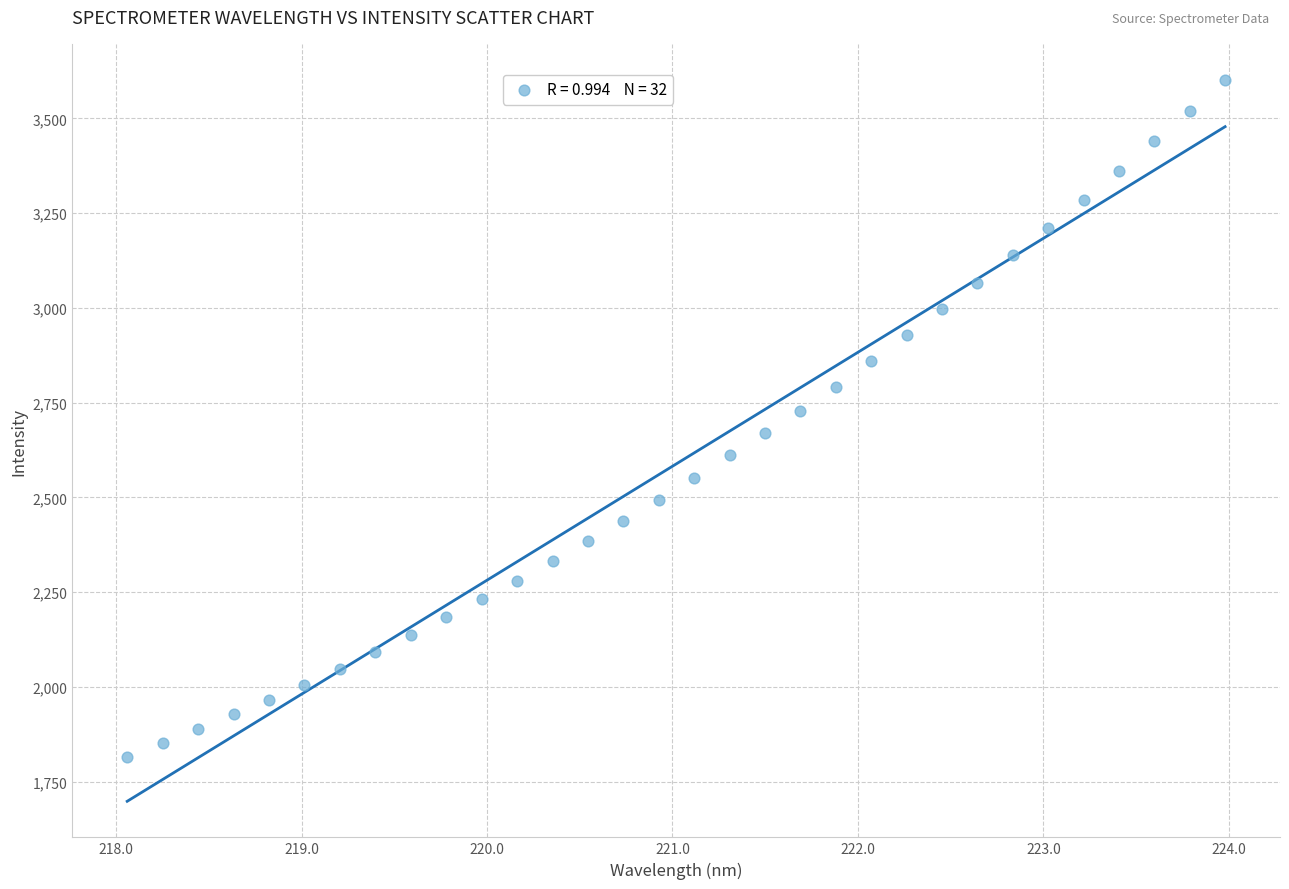

What is the range of Y values (max minus min)?

1785.4